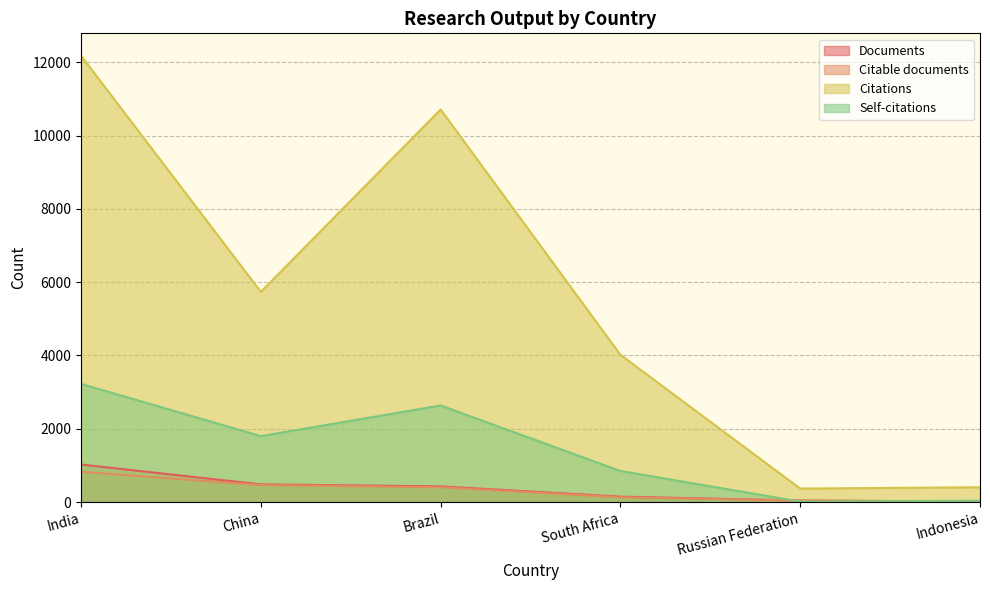

Which series has the widest spread of values?

Citations